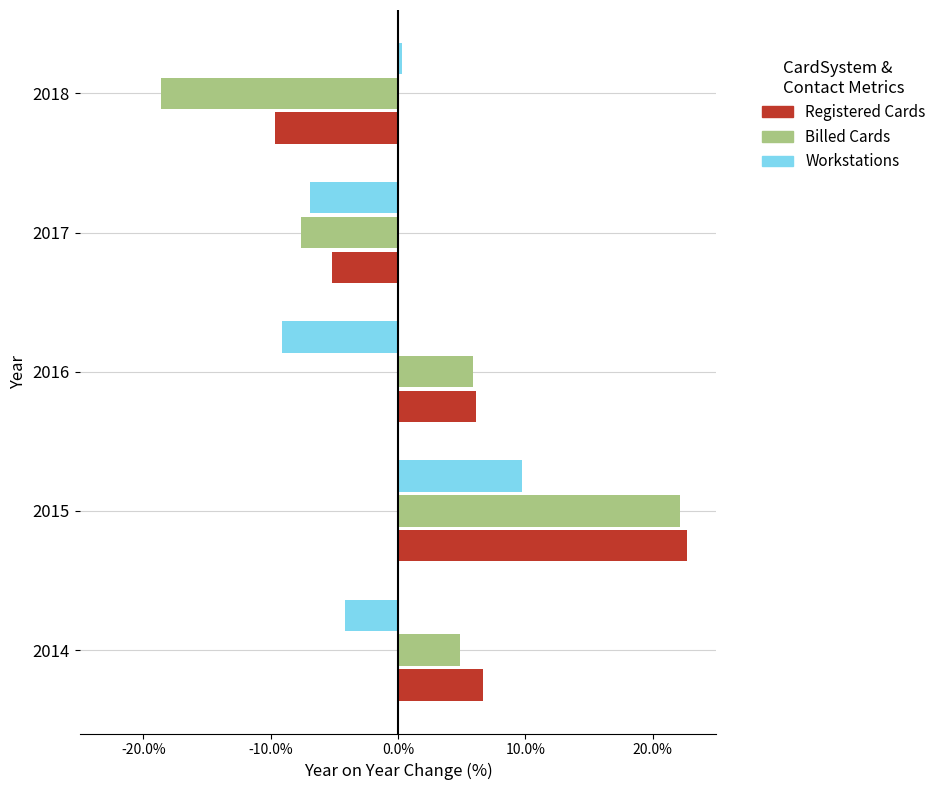

What is the minimum value shown in the chart?

-0.2